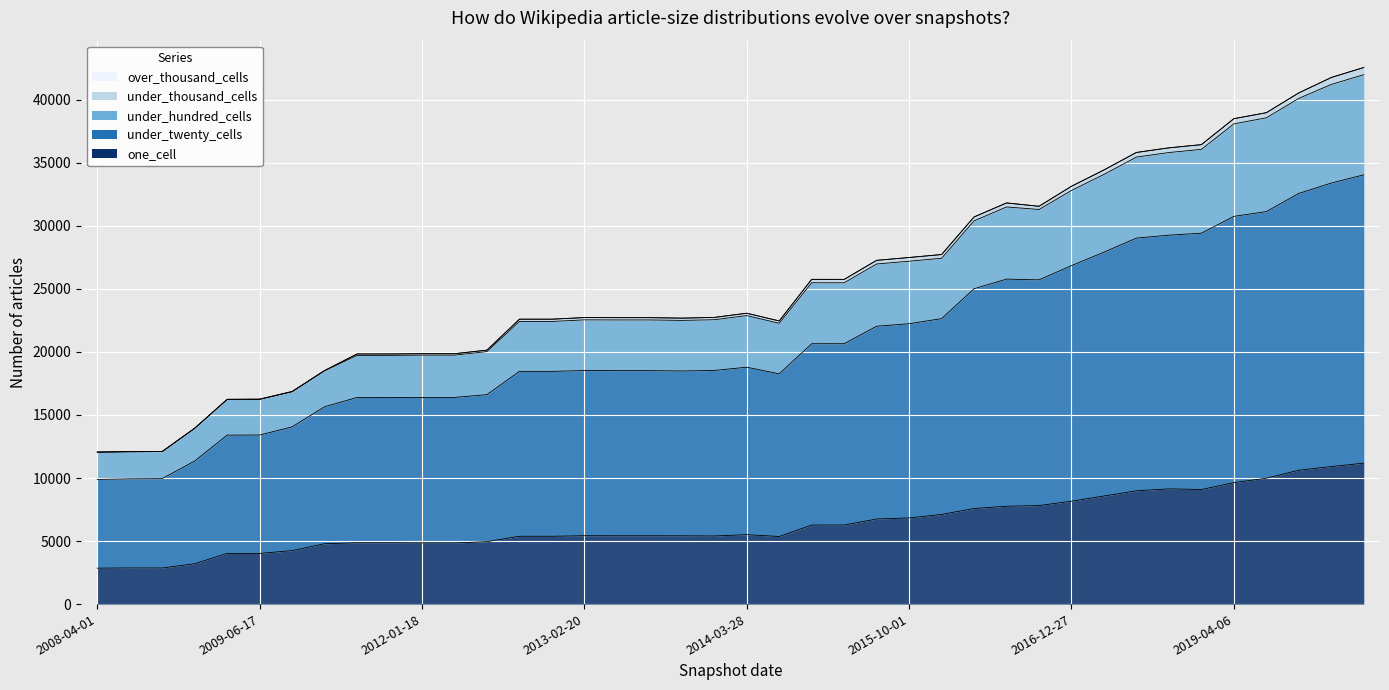

Where is the first local maximum for under_hundred_cells?

2013-02-20